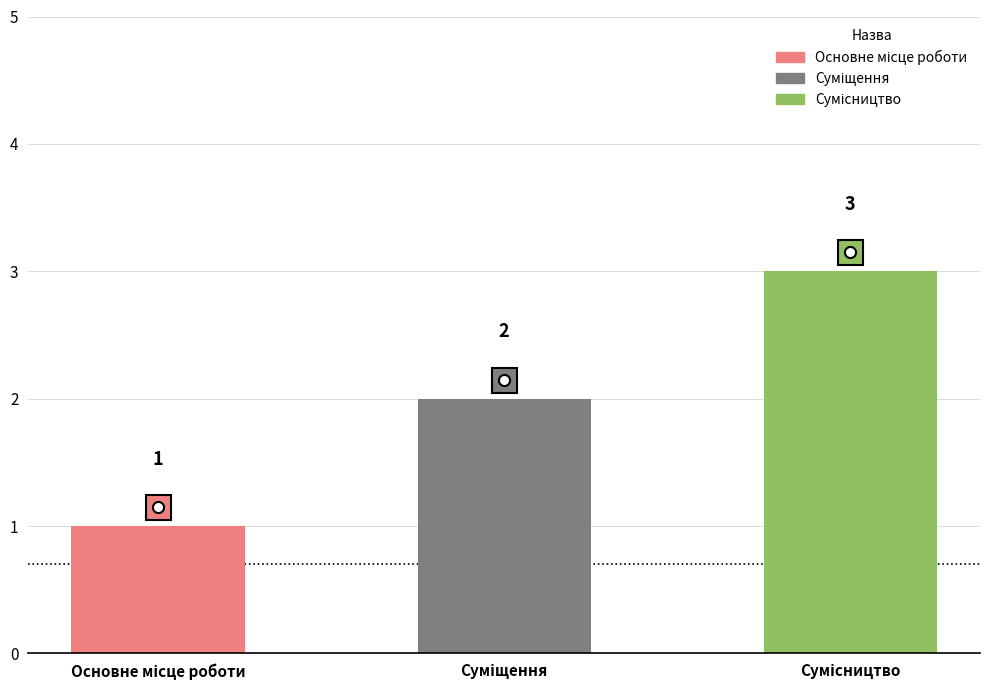

What is the value of the 3rd bar from the left?

3